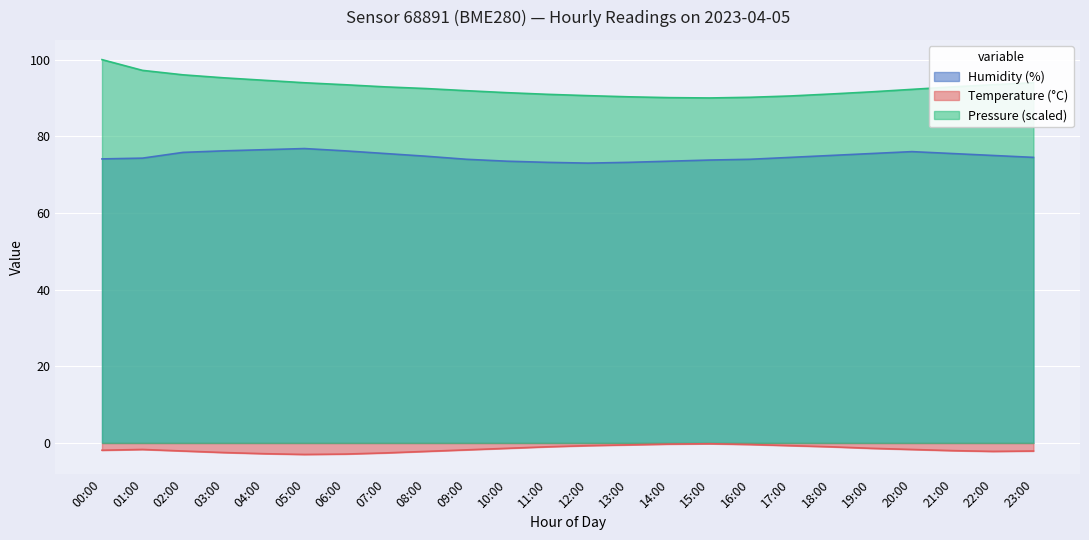

Reading left to right, list all the values displayed in this chart.

humidity: 00:00=74.1	01:00=74.3	02:00=75.8	03:00=76.2	04:00=76.5	05:00=76.8	06:00=76.2	07:00=75.5	08:00=74.8	09:00=74.0	10:00=73.5	11:00=73.2	12:00=73.0	13:00=73.2	14:00=73.5	15:00=73.8	16:00=74.0	17:00=74.5	18:00=75.0	19:00=75.5	20:00=76.0	21:00=75.5	22:00=75.0	23:00=74.5
temperature: 00:00=-1.9	01:00=-1.7	02:00=-2.1	03:00=-2.5	04:00=-2.8	05:00=-3.0	06:00=-2.9	07:00=-2.6	08:00=-2.2	09:00=-1.8	10:00=-1.4	11:00=-1.0	12:00=-0.7	13:00=-0.5	14:00=-0.3	15:00=-0.2	16:00=-0.4	17:00=-0.7	18:00=-1.0	19:00=-1.4	20:00=-1.7	21:00=-2.0	22:00=-2.2	23:00=-2.1
pressure_rel: 00:00=100.0	01:00=97.2	02:00=96.0	03:00=95.3	04:00=94.6	05:00=94.0	06:00=93.4	07:00=92.9	08:00=92.5	09:00=91.9	10:00=91.4	11:00=90.9	12:00=90.6	13:00=90.3	14:00=90.1	15:00=90.0	16:00=90.2	17:00=90.5	18:00=91.0	19:00=91.6	20:00=92.2	21:00=92.9	22:00=93.4	23:00=94.0